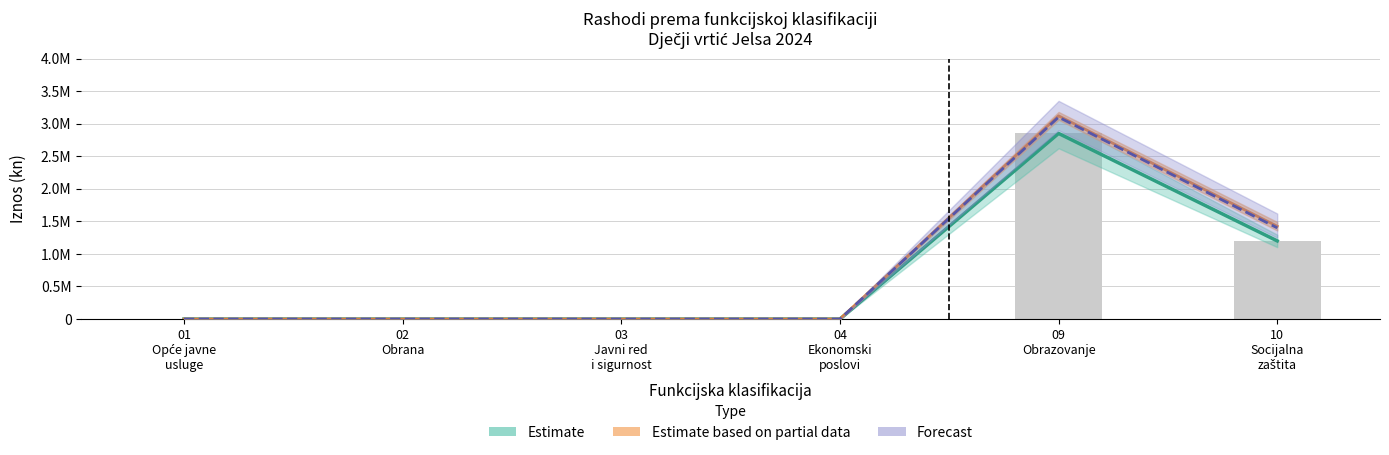

How many values are between 0 and 1200000?

5